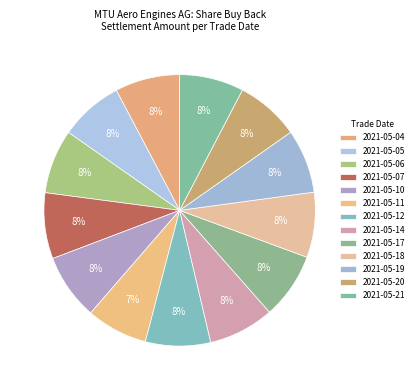

What is the change in value from 2021-05-04 to 2021-05-19?

-29950.0